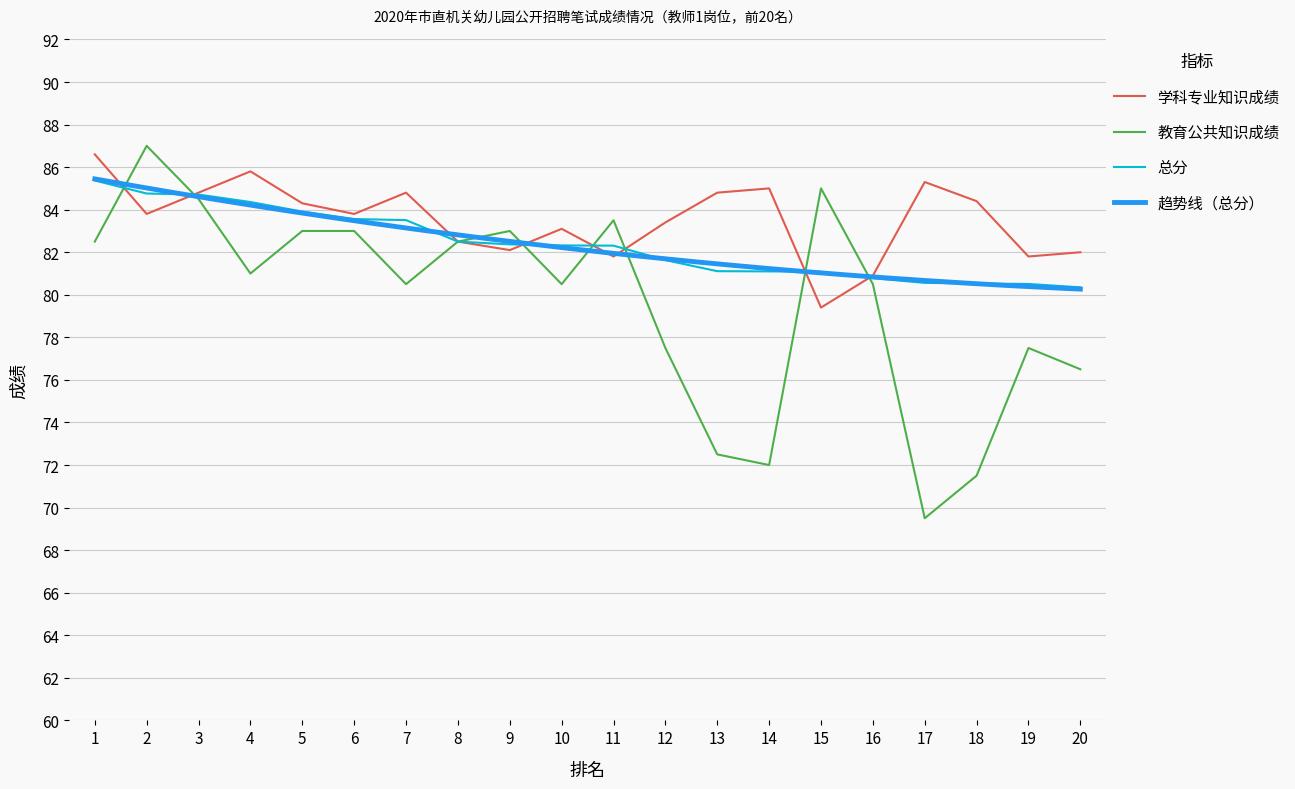

What is the value of the 学科专业知识成绩 point at the 17th from the left?

85.3